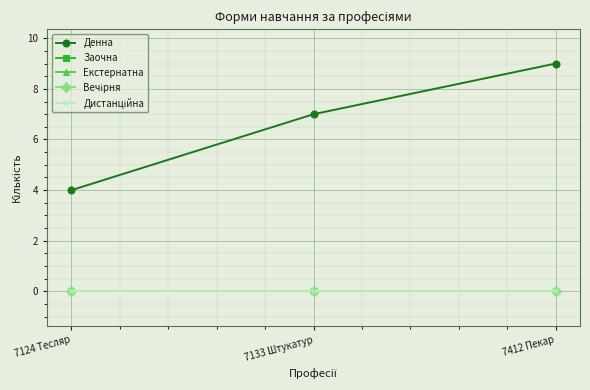

Which series has the largest range (max minus min)?

Денна